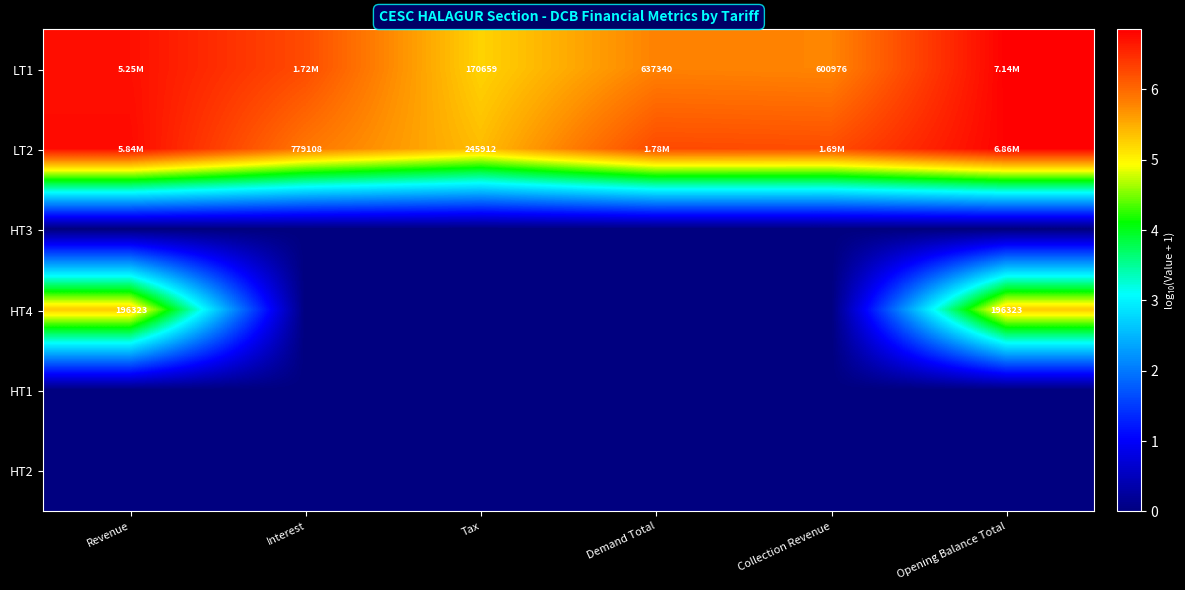

Where is HT1 nearest to the value 0?

Revenue